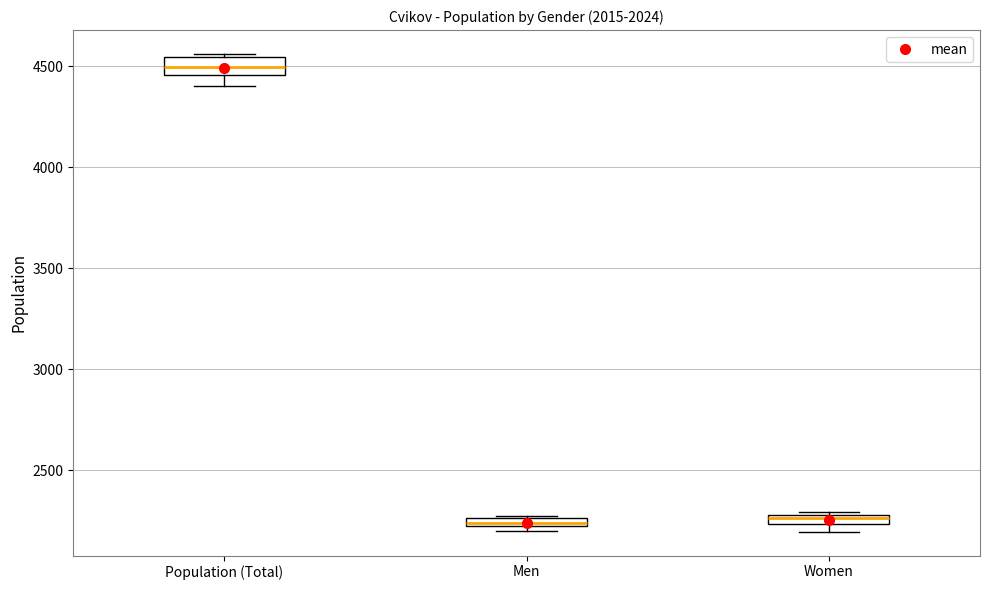

Where is the lower edge of the box for Men on the y-axis? The values are not printed on the chart, so give them approximately, as read against the axis.

2200